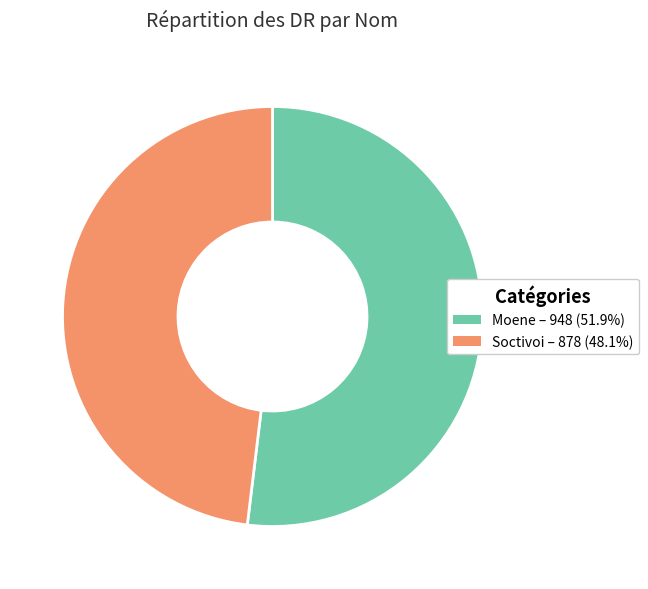

True or false: Moene accounts for 45% of the total.

False